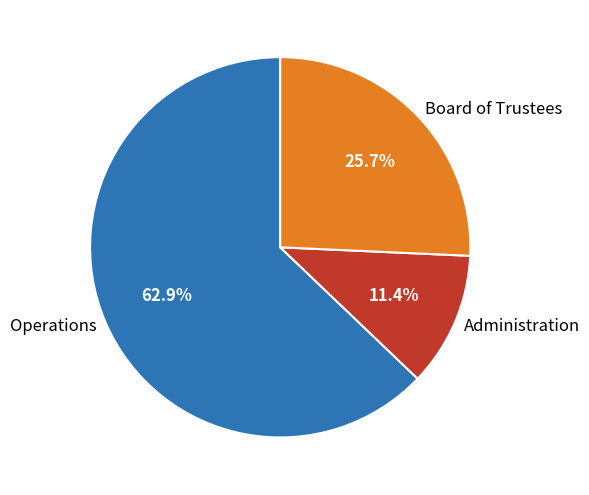

Rank the categories by value from lowest to highest.

Administration, Board of Trustees, Operations